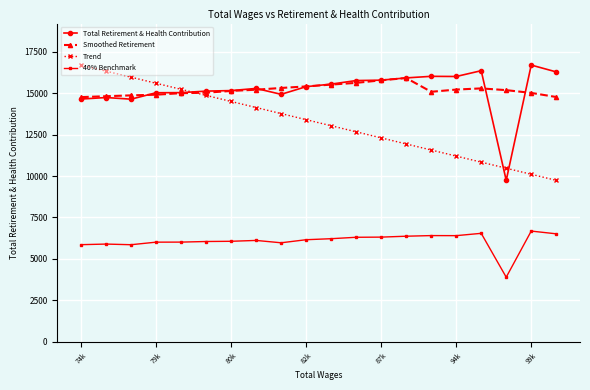

At how many categories does at least one series exceed 7626?

20